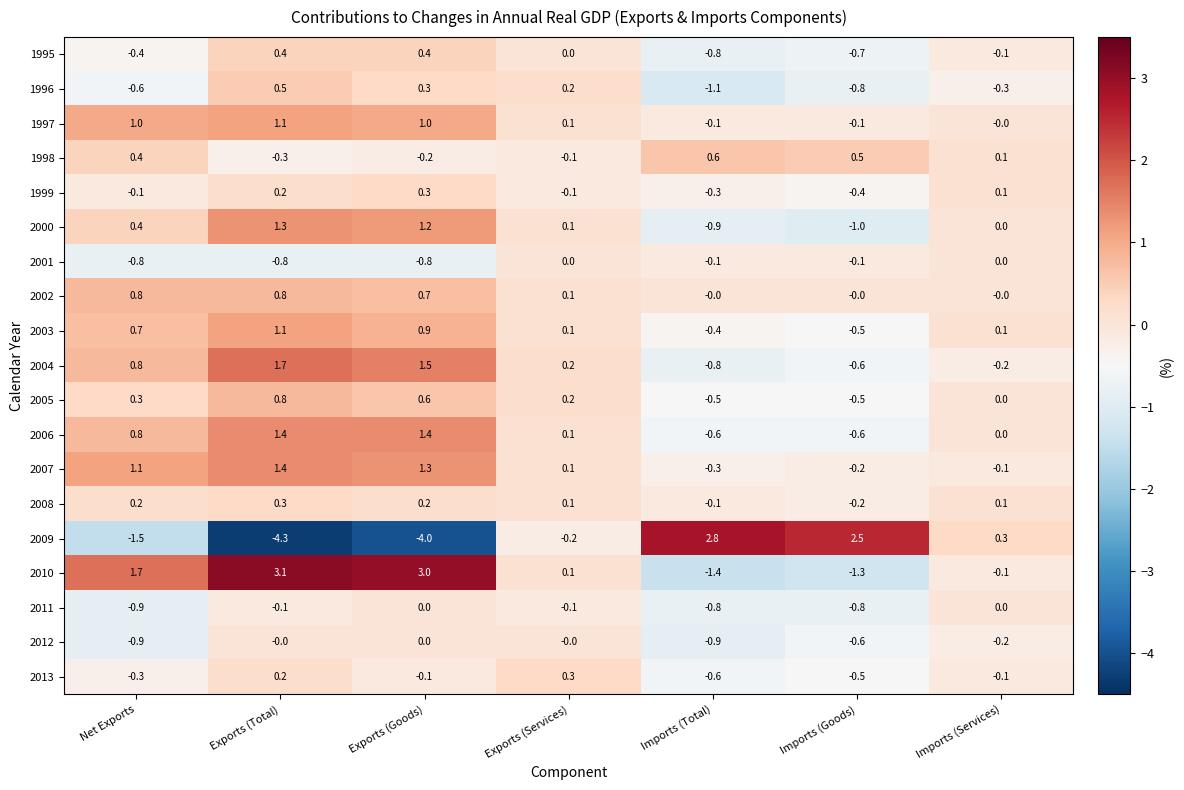

Is the value of 2008 at Net Exports greater than the value of 2001 at Net Exports?

Yes